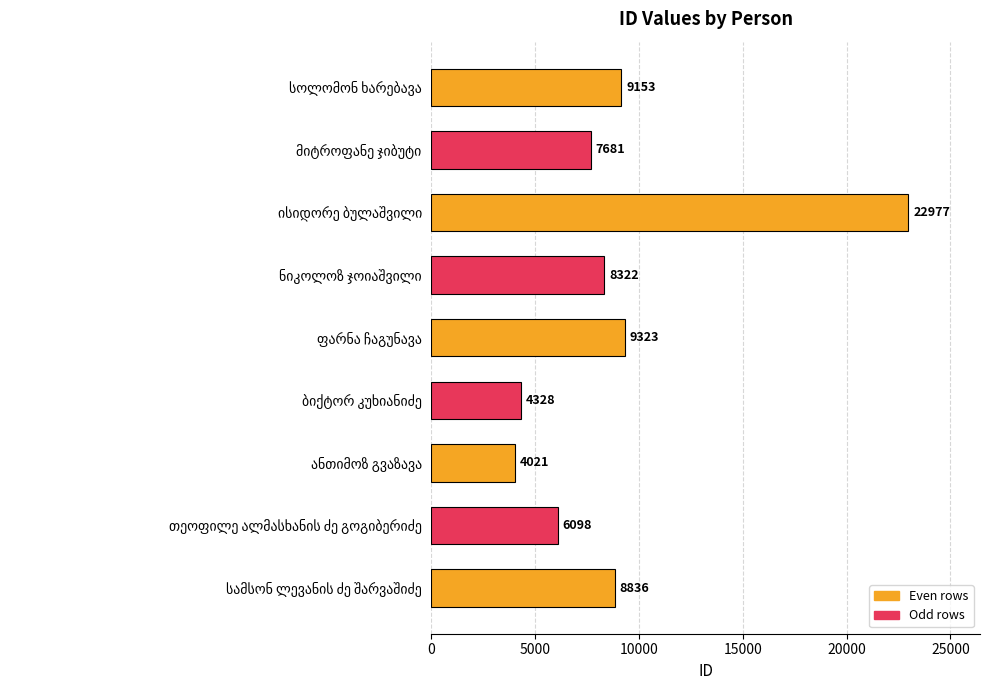

Reading top to bottom, extract all data points from this chart.

9153	7681	22977	8322	9323	4328	4021	6098	8836